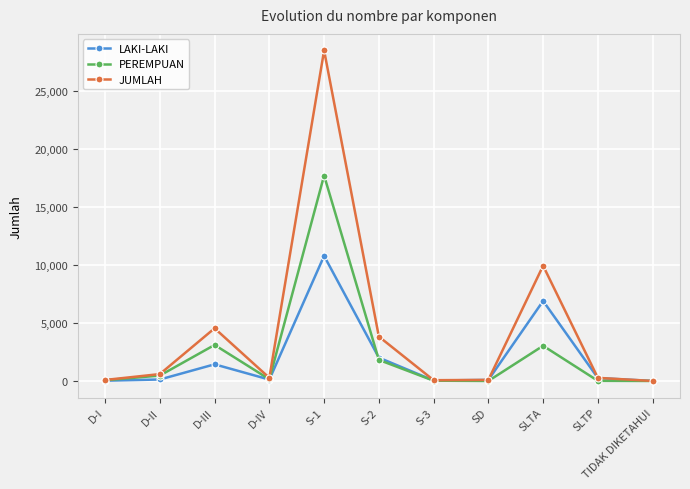

How many data points in PEREMPUAN are less than 147?

5